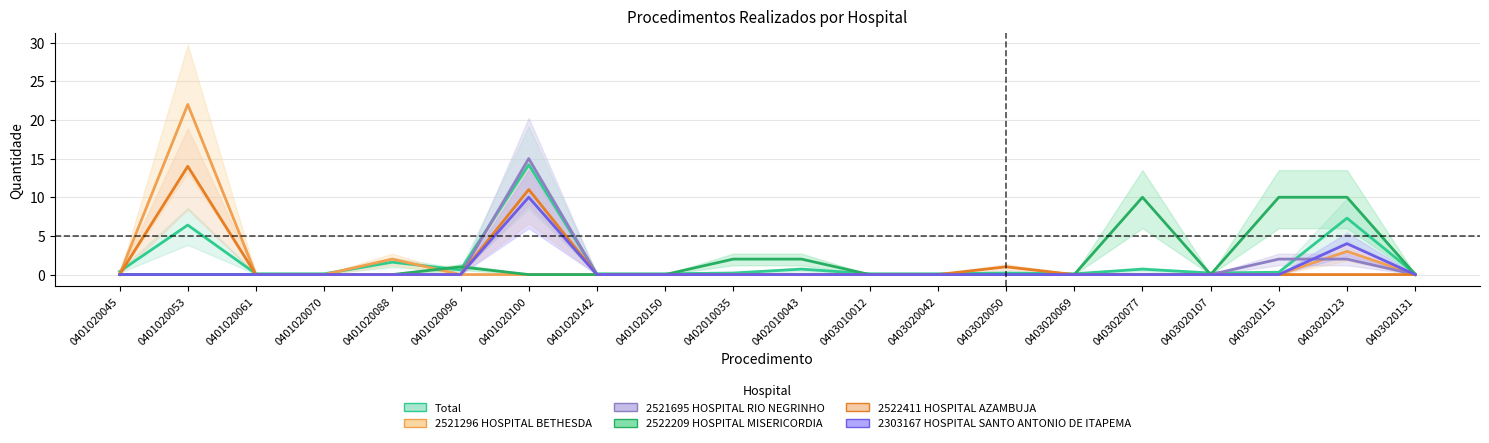

What is the average value of the 2303167 HOSPITAL SANTO ANTONIO DE ITAPEMA series?

0.7